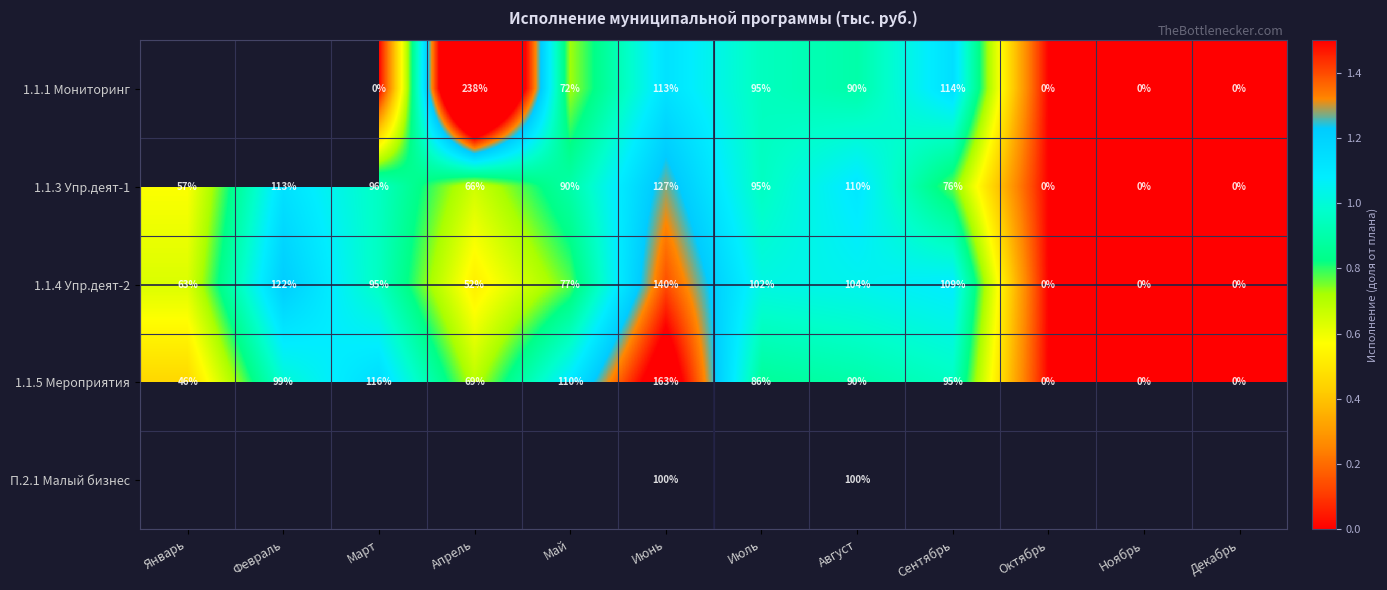

At which category is the sum across all series the highest?

Июнь